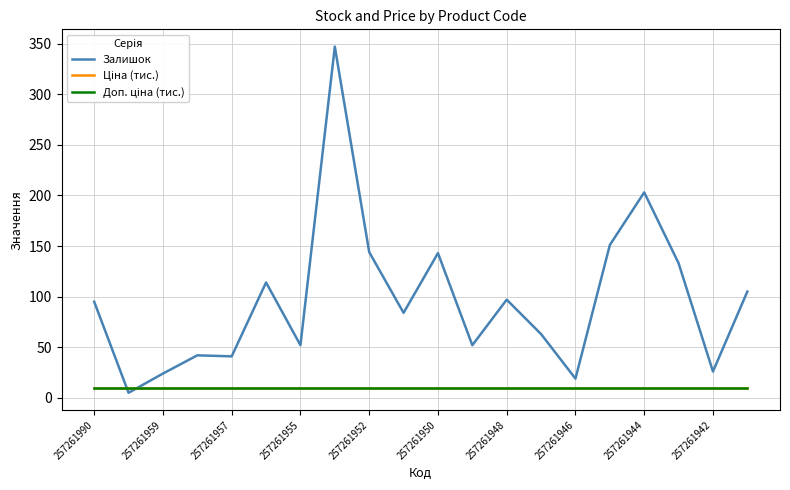

How many lines are shown in the chart?

3